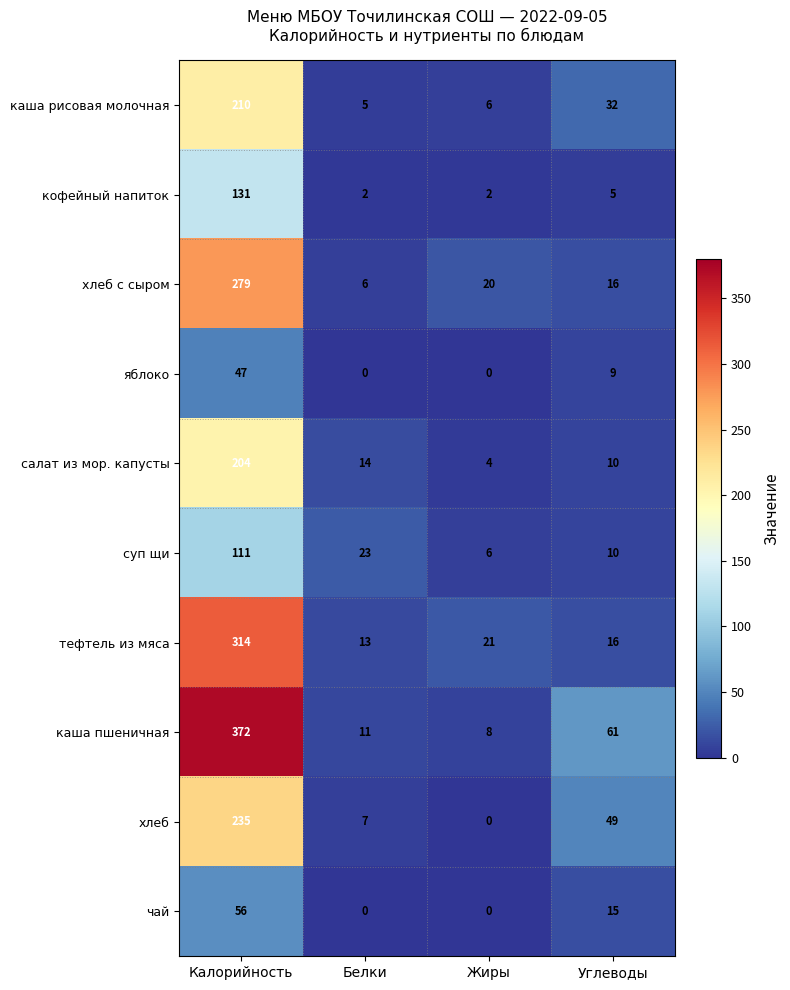

At which category is the sum across all series the highest?

Калорийность